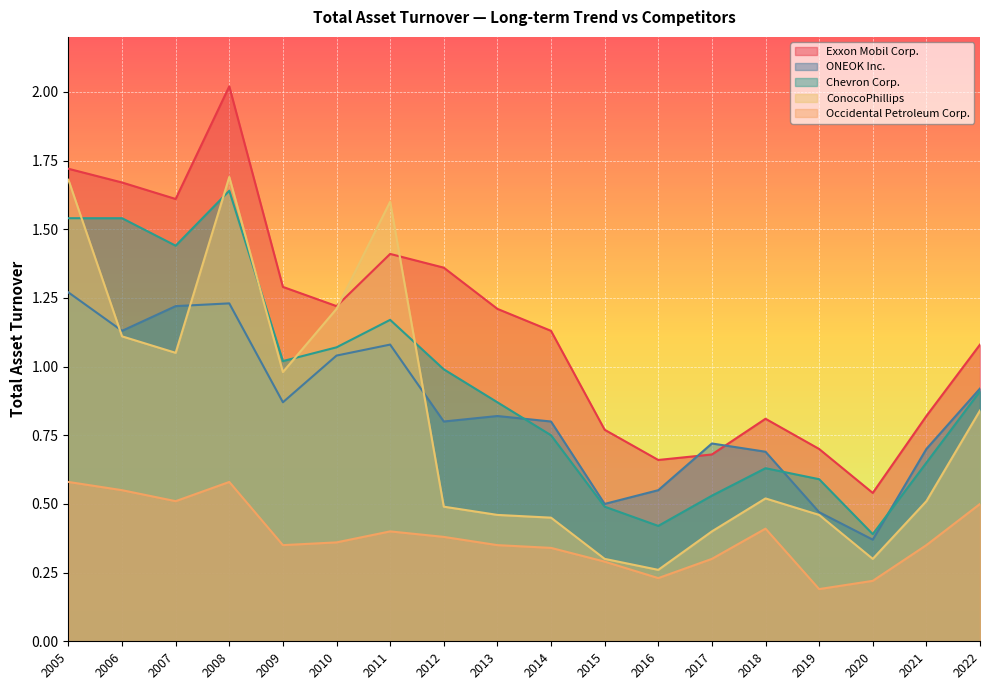

What is the difference between the second highest and second lowest values in the Occidental Petroleum Corp. series?

0.3